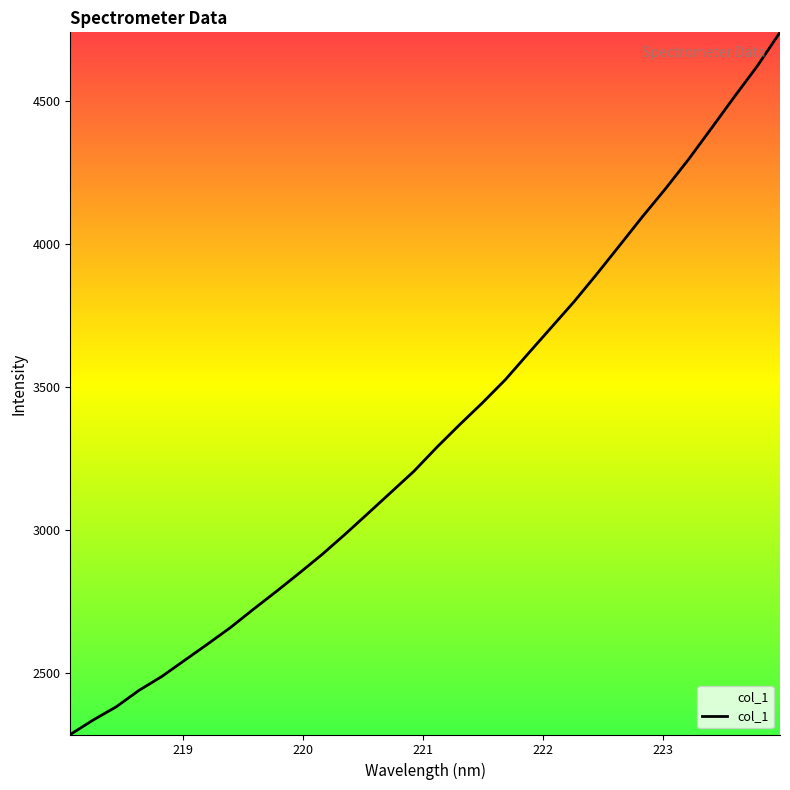

What is the difference between the maximum and minimum values?

2452.9